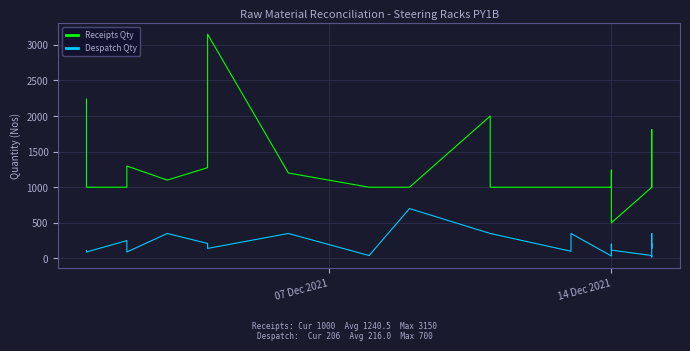

What is the sum of all Receipts Qty values?

31012